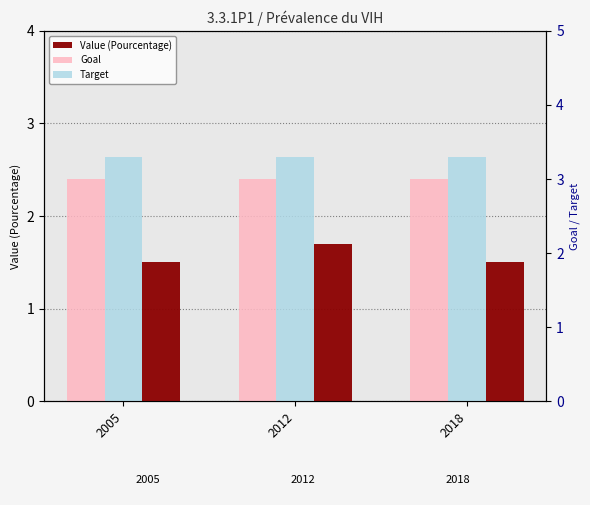

Which series has the largest total across all categories?

Target